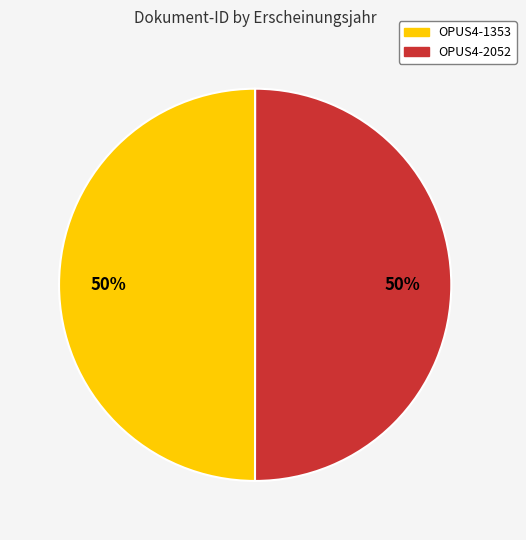

Count the number of slices in the pie.

2